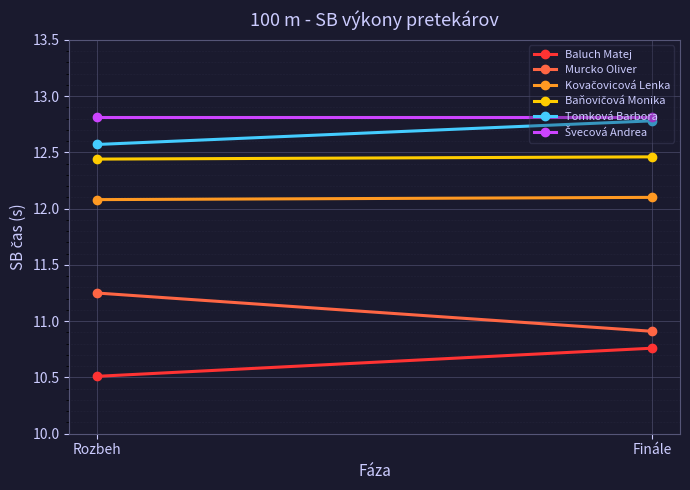

List the labels in order of Murcko Oliver value, smallest first.

Finále, Rozbeh